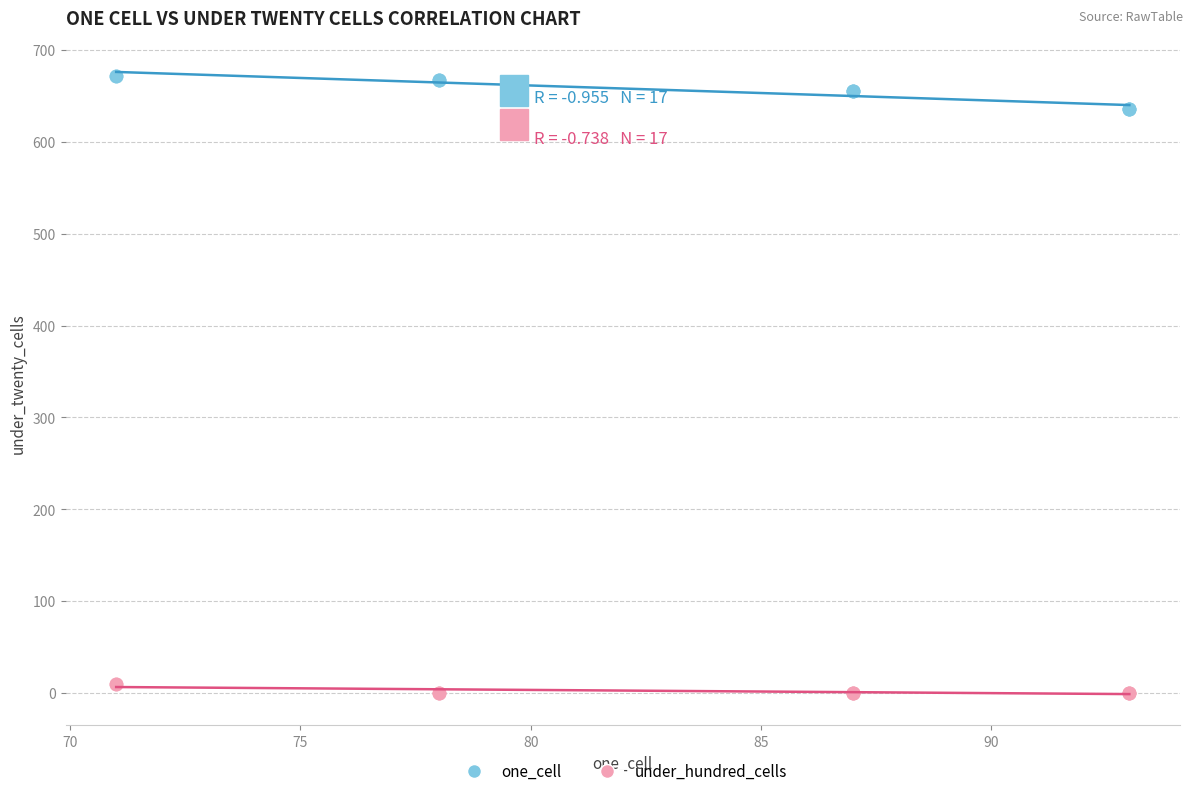

Which series reaches the minimum Y coordinate?

under_hundred_cells